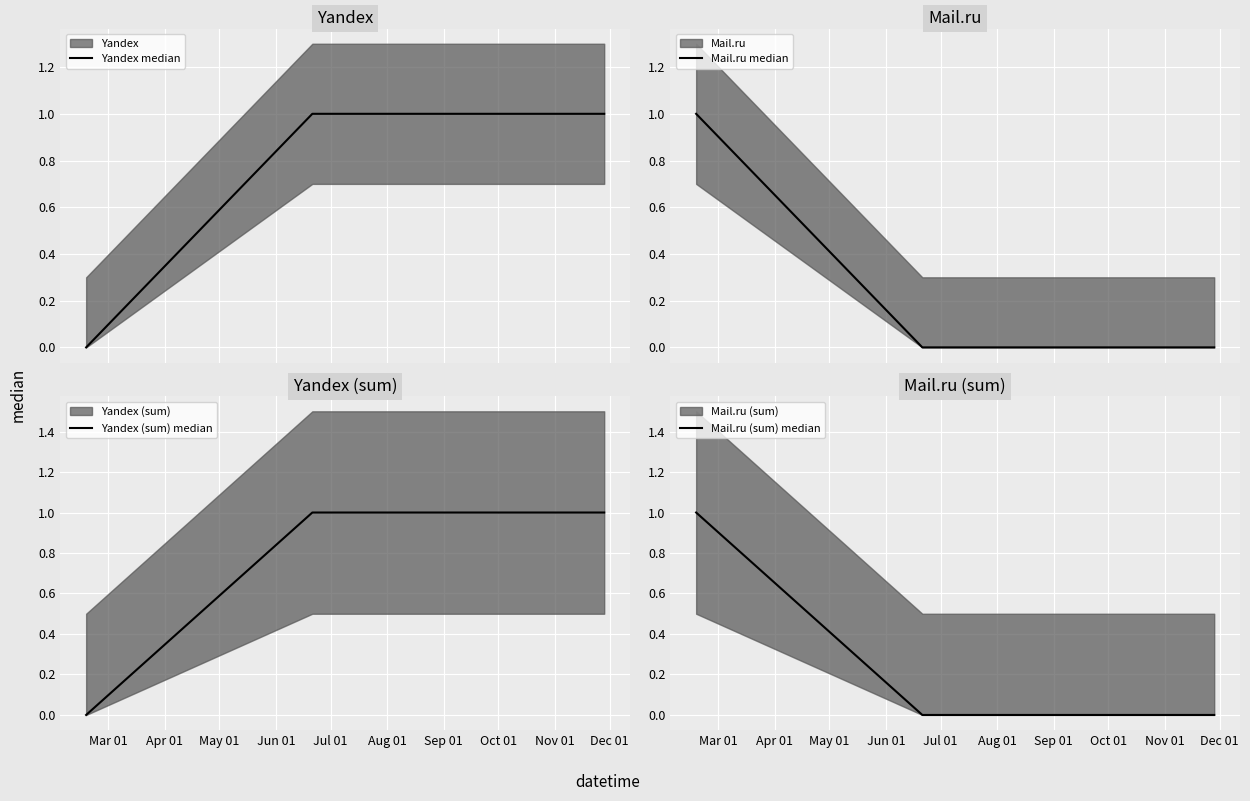

True or false: Mail.ru (sum) median and Mail.ru median intersect in this chart.

False